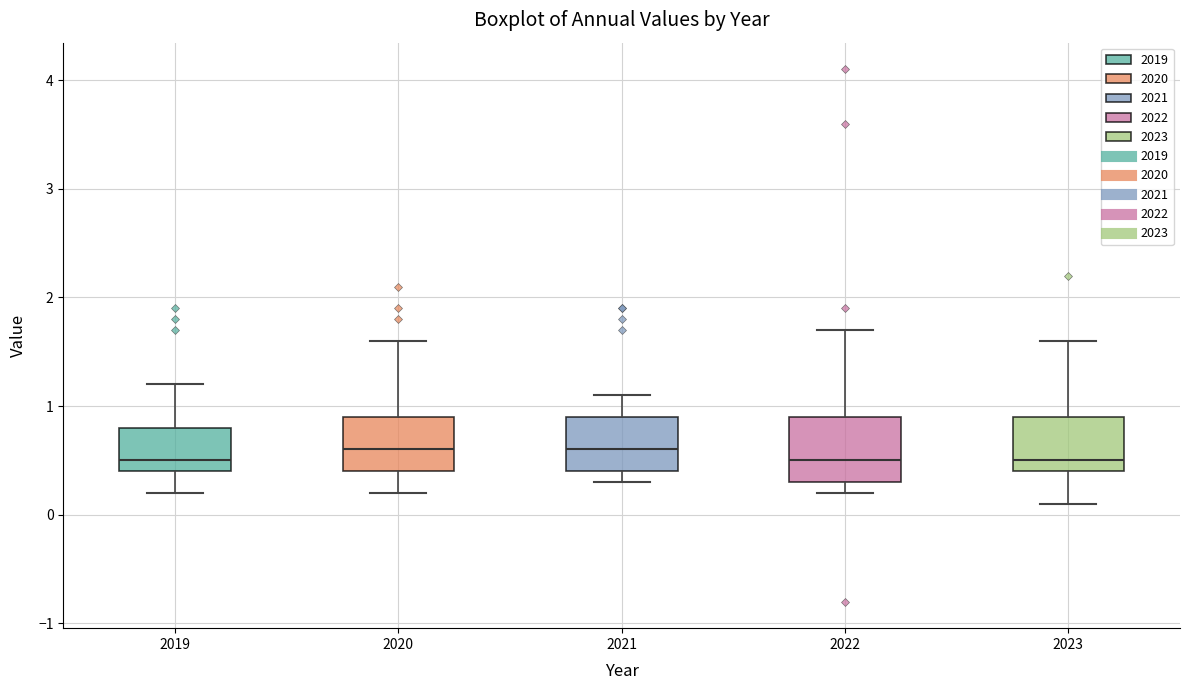

Reading left to right, read every box against the y-axis: the position of its median line, the range the box covers, and the ends of its whiskers. The values are not printed on the chart, so give them approximately, as read against the axis.

2019: median 0.5, box 0.4 to 0.8, whiskers 0.2 to 1.2
2020: median 0.6, box 0.4 to 0.9, whiskers 0.2 to 1.6
2021: median 0.6, box 0.4 to 0.9, whiskers 0.3 to 1.1
2022: median 0.5, box 0.3 to 0.9, whiskers 0.2 to 1.7
2023: median 0.5, box 0.4 to 0.9, whiskers 0.1 to 1.6